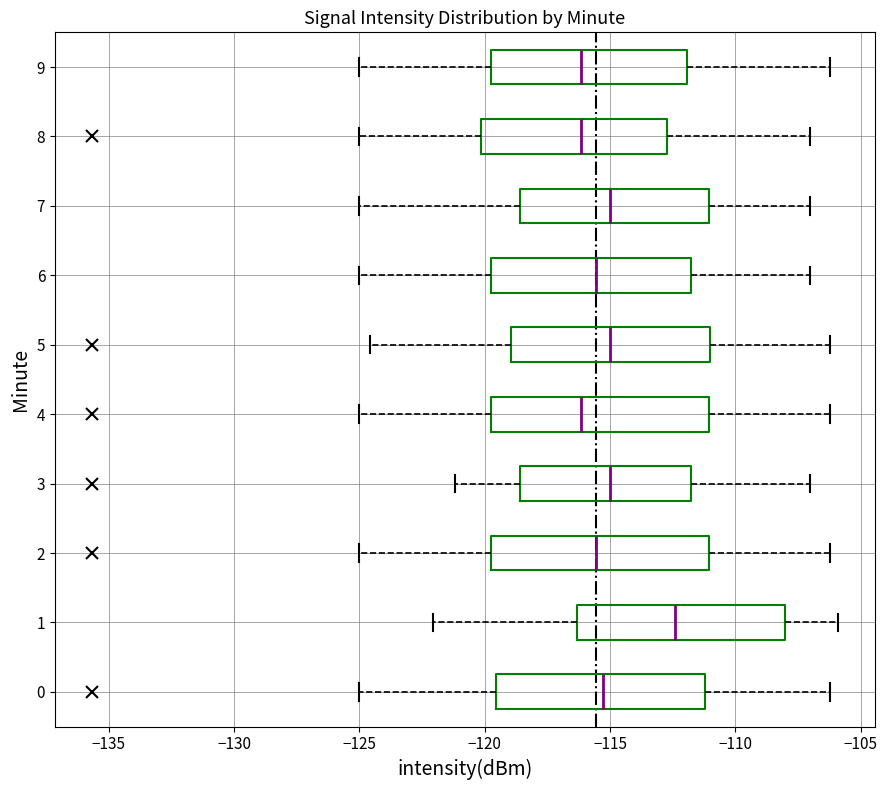

Where does the median line of the box at y = 9 sit on the x-axis? The values are not printed on the chart, so give them approximately, as read against the axis.

-116.0